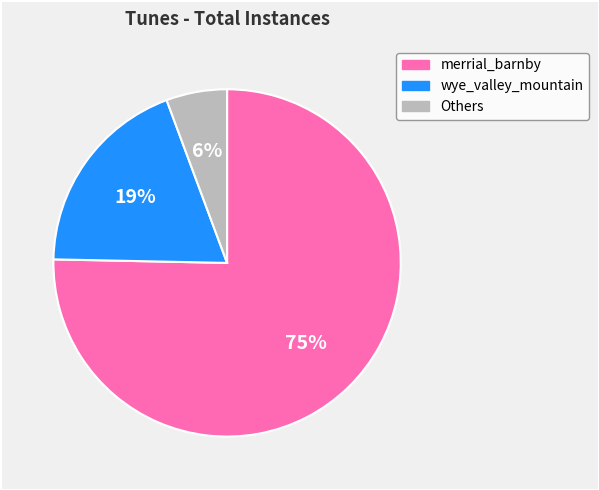

Rank the categories by value from highest to lowest.

merrial_barnby, wye_valley_mountain, Others